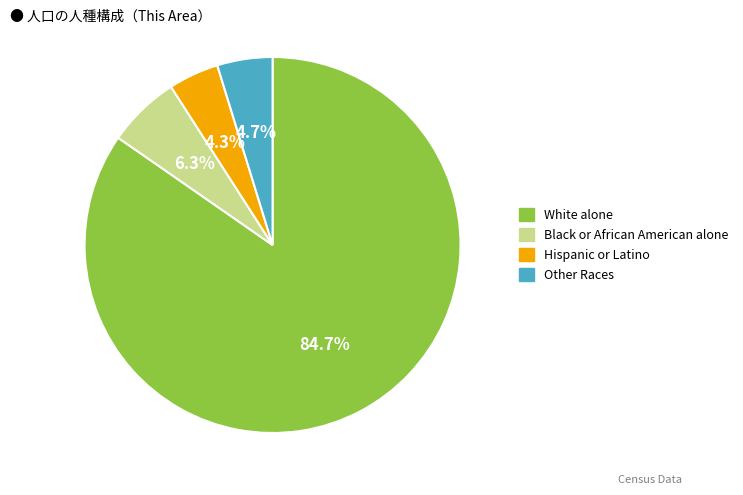

Is there any slice that represents more than half of the pie?

Yes